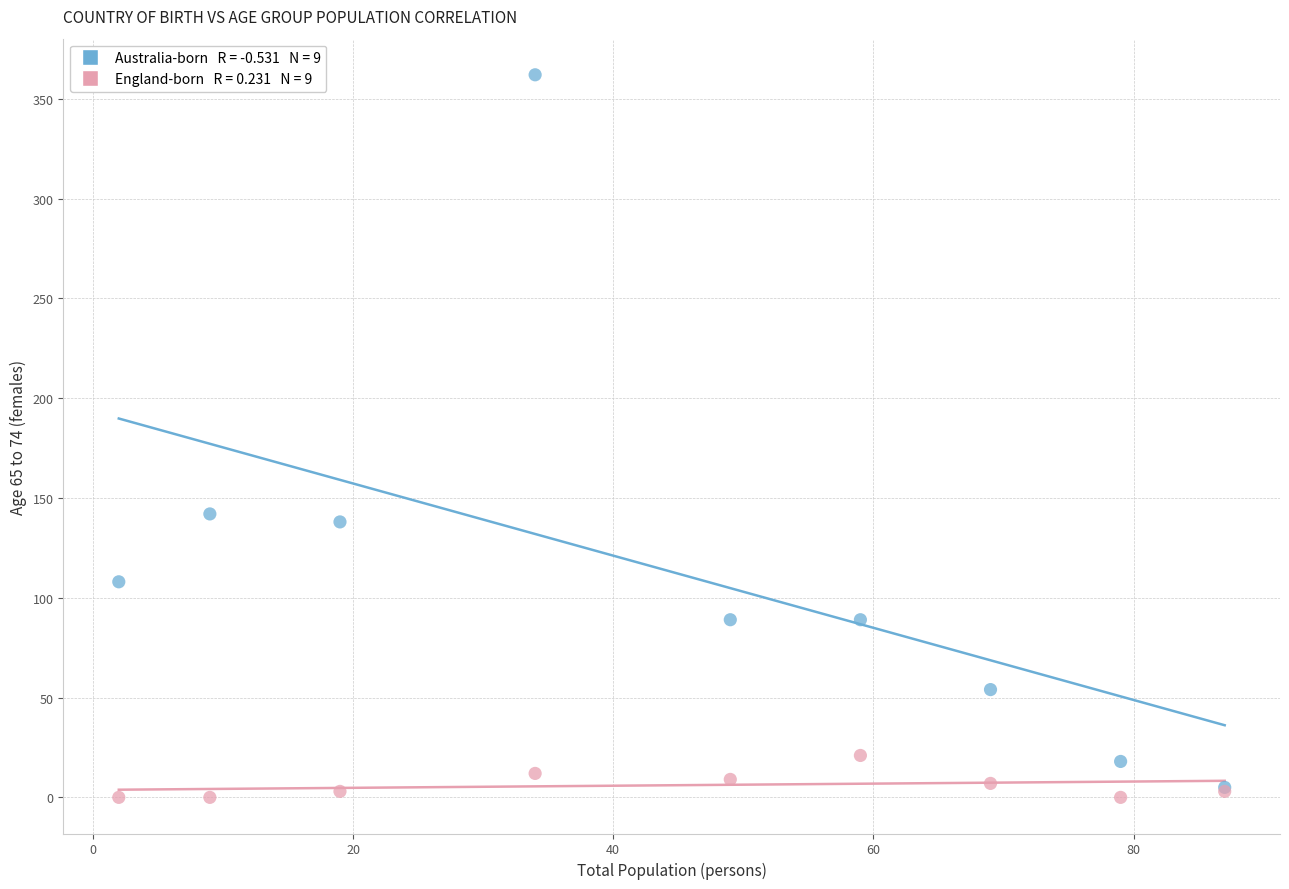

Across all series, what Y value is closest to 181?

142